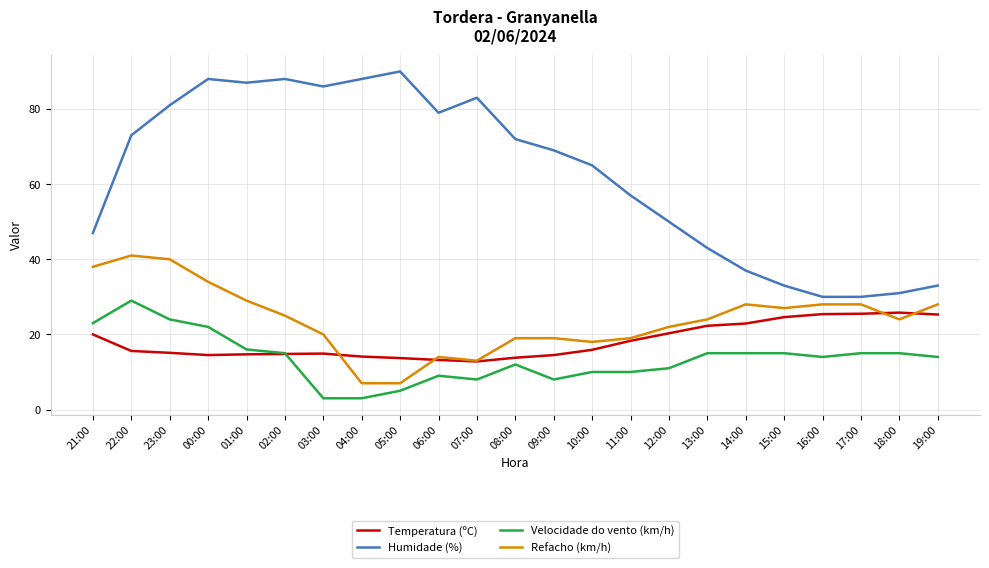

At 00:00, list the series in order from smallest to largest.

Temperatura (ºC), Velocidade do vento (km/h), Refacho (km/h), Humidade (%)